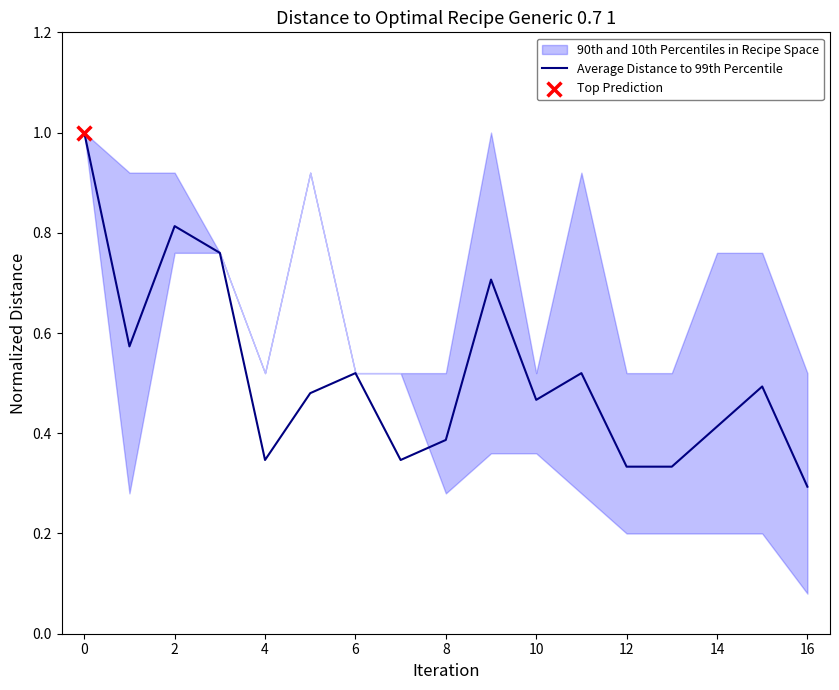

Where is Average Distance to 99th Percentile nearest to the value 0?

16